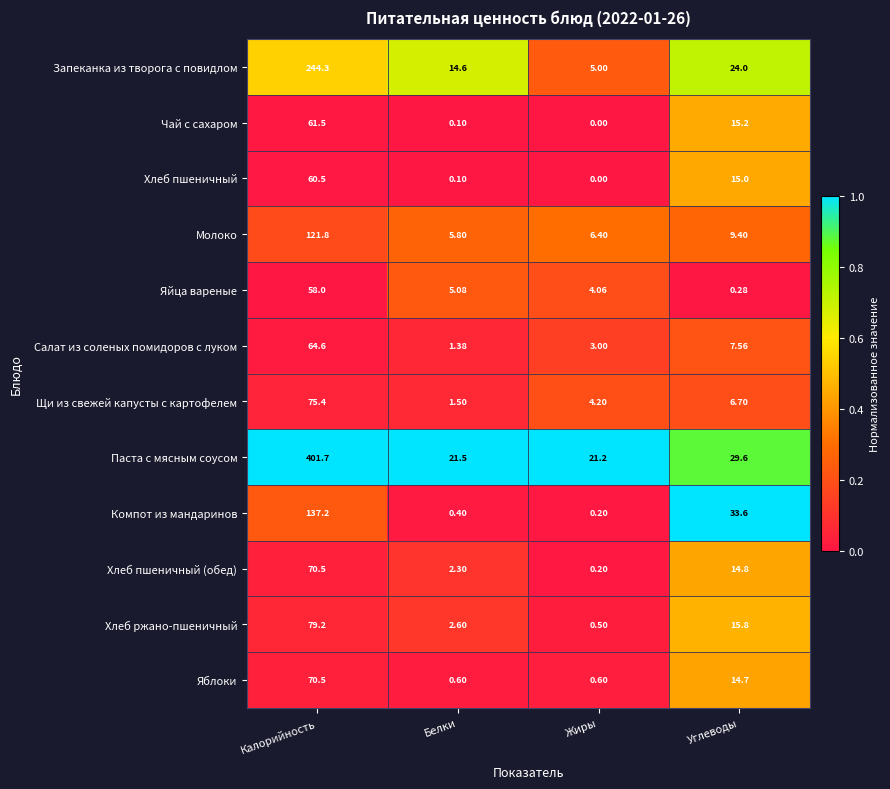

At which category does the chart reach its minimum across all series?

Жиры